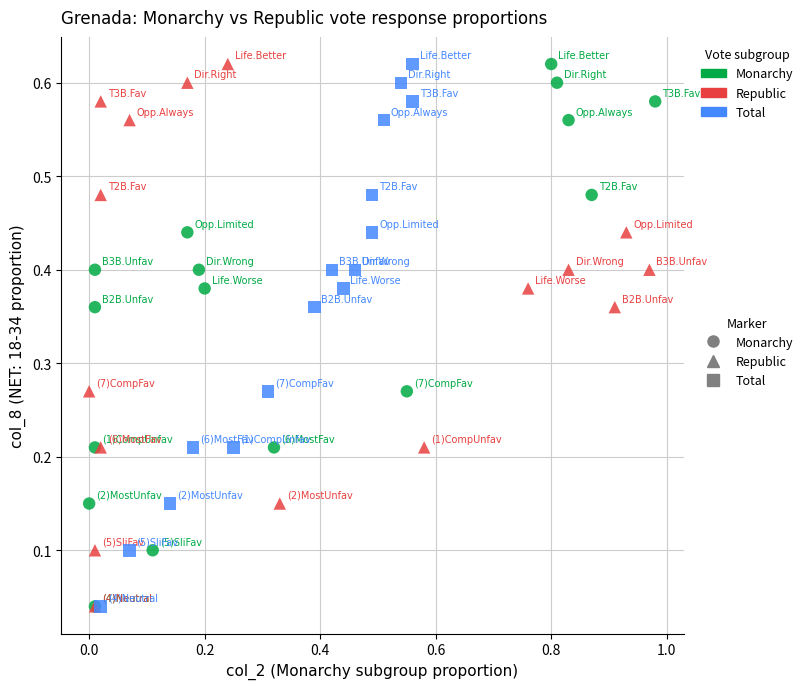

What are all the series names shown in the legend?

Monarchy, Republic, Total